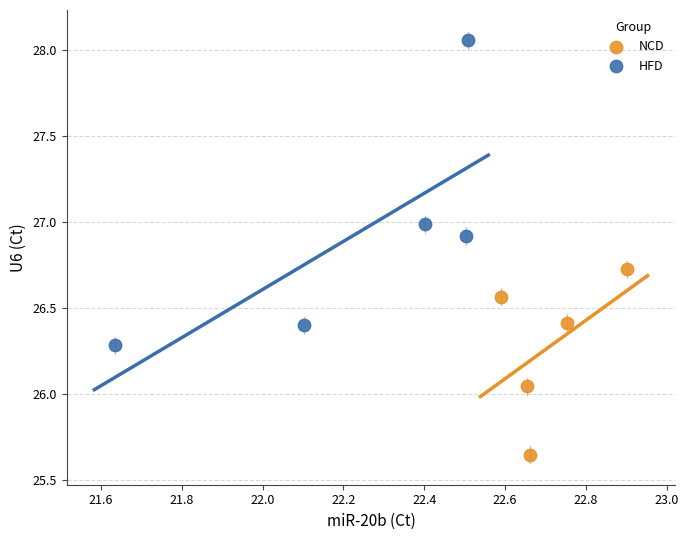

Which series reaches the minimum Y coordinate?

NCD